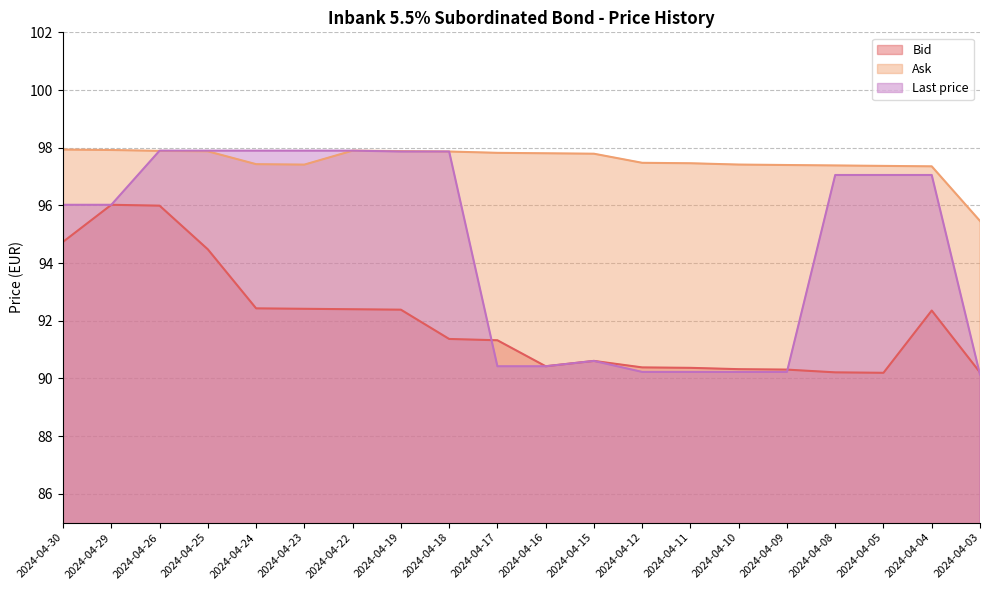

Reading left to right, extract all data points from this chart.

Bid: 2024-04-30=94.7	2024-04-29=96.0	2024-04-26=96.0	2024-04-25=94.5	2024-04-24=92.4	2024-04-23=92.4	2024-04-22=92.4	2024-04-19=92.4	2024-04-18=91.4	2024-04-17=91.3	2024-04-16=90.4	2024-04-15=90.6	2024-04-12=90.4	2024-04-11=90.4	2024-04-10=90.3	2024-04-09=90.3	2024-04-08=90.2	2024-04-05=90.2	2024-04-04=92.4	2024-04-03=90.2
Ask: 2024-04-30=97.9	2024-04-29=97.9	2024-04-26=97.9	2024-04-25=97.9	2024-04-24=97.4	2024-04-23=97.4	2024-04-22=97.9	2024-04-19=97.9	2024-04-18=97.9	2024-04-17=97.8	2024-04-16=97.8	2024-04-15=97.8	2024-04-12=97.5	2024-04-11=97.5	2024-04-10=97.4	2024-04-09=97.4	2024-04-08=97.4	2024-04-05=97.4	2024-04-04=97.4	2024-04-03=95.5
Last price: 2024-04-30=96.0	2024-04-29=96.0	2024-04-26=97.9	2024-04-25=97.9	2024-04-24=97.9	2024-04-23=97.9	2024-04-22=97.9	2024-04-19=97.9	2024-04-18=97.9	2024-04-17=90.4	2024-04-16=90.4	2024-04-15=90.6	2024-04-12=90.2	2024-04-11=90.2	2024-04-10=90.2	2024-04-09=90.2	2024-04-08=97.1	2024-04-05=97.1	2024-04-04=97.1	2024-04-03=90.1